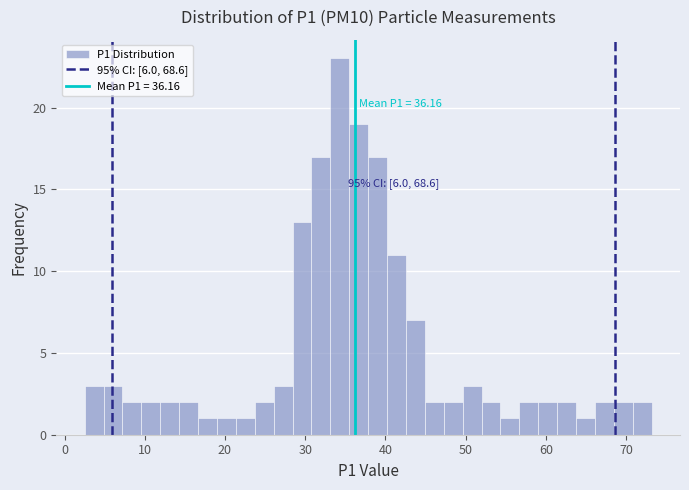

Around what value on the x-axis is the tallest bar? Give the approximate position of its centre, as read against the axis.

34